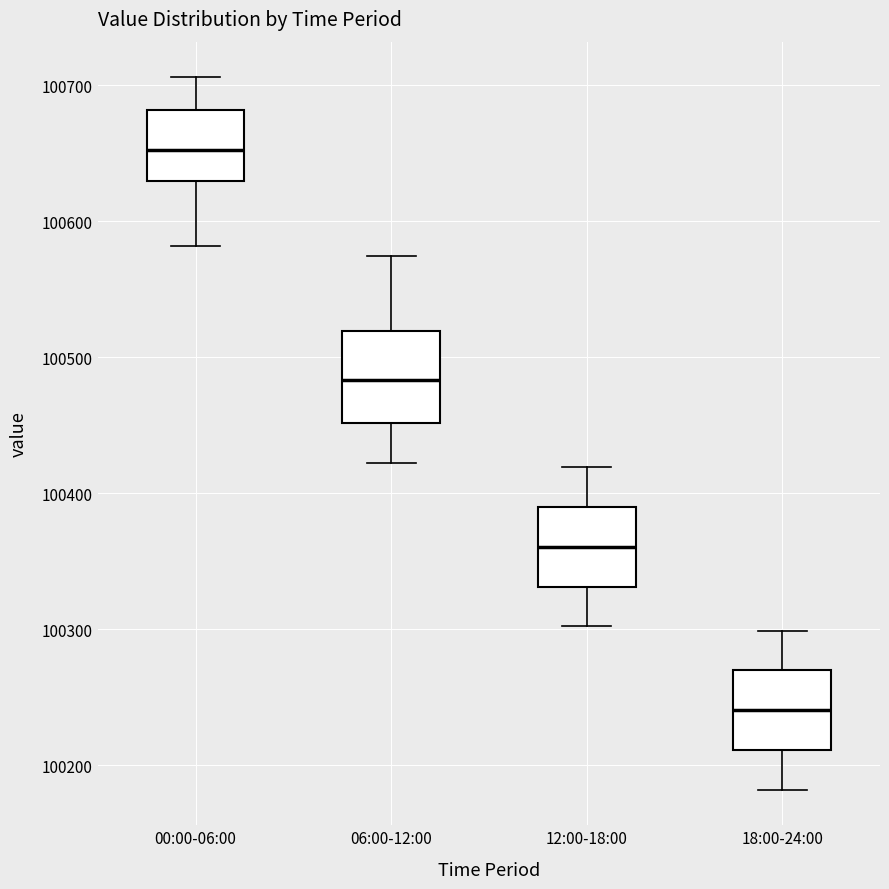

Where does the upper whisker of the box for 06:00-12:00 end on the y-axis? The values are not printed on the chart, so give them approximately, as read against the axis.

100570